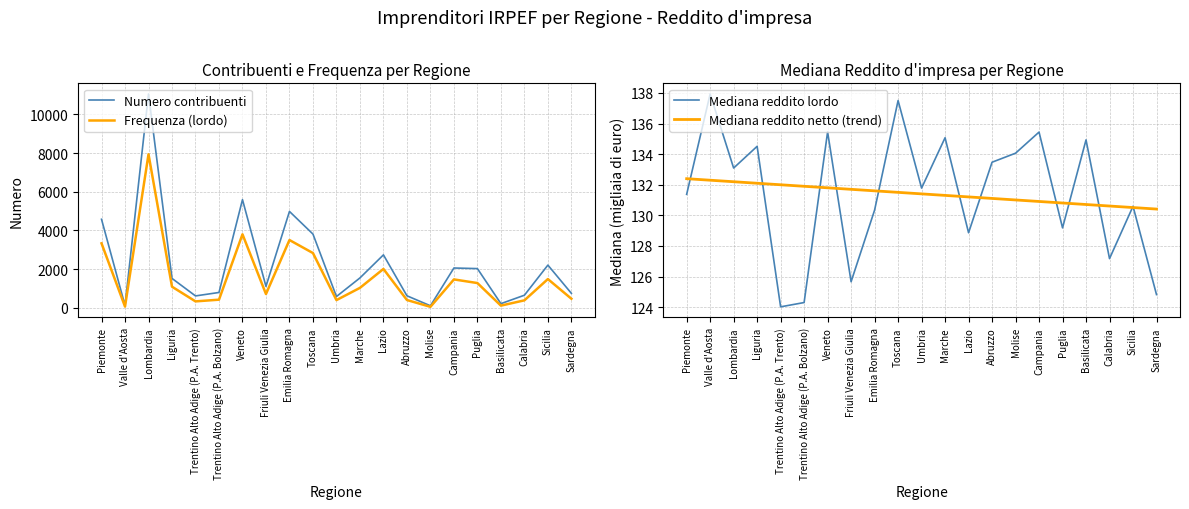

The Frequenza (lordo) series shows 3804.0 at Veneto. True or false?

True